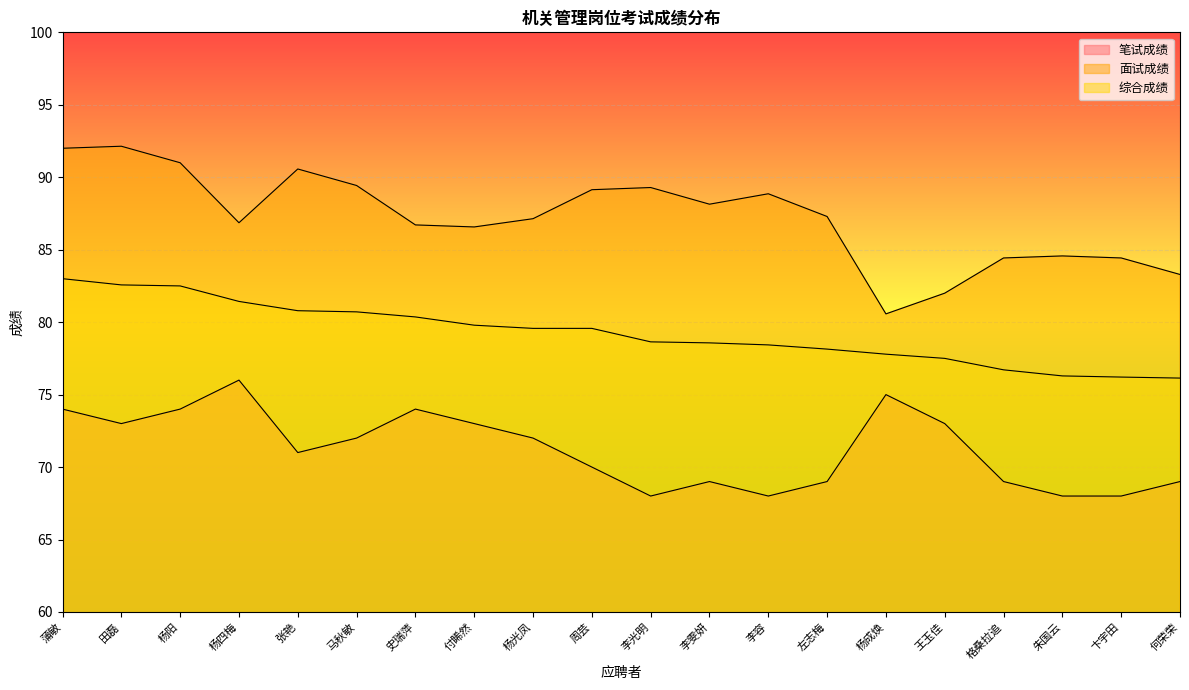

At which label is 面试成绩 closest to 86?

付睎然